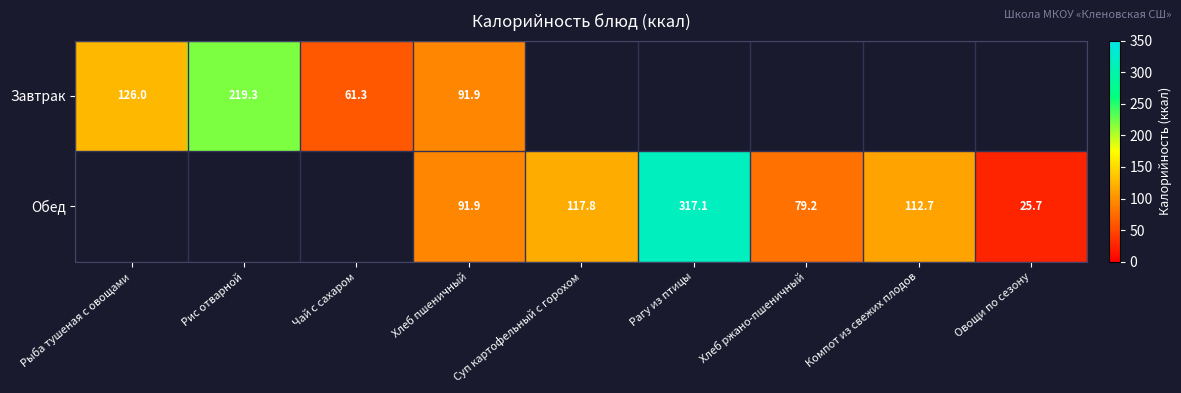

True or false: Завтрак has a value of 126.0 at Рыба тушеная с овощами.

True